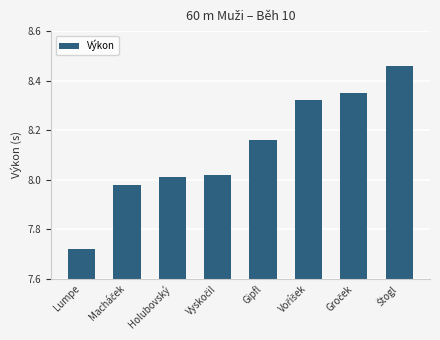

How many bars are there in total?

8